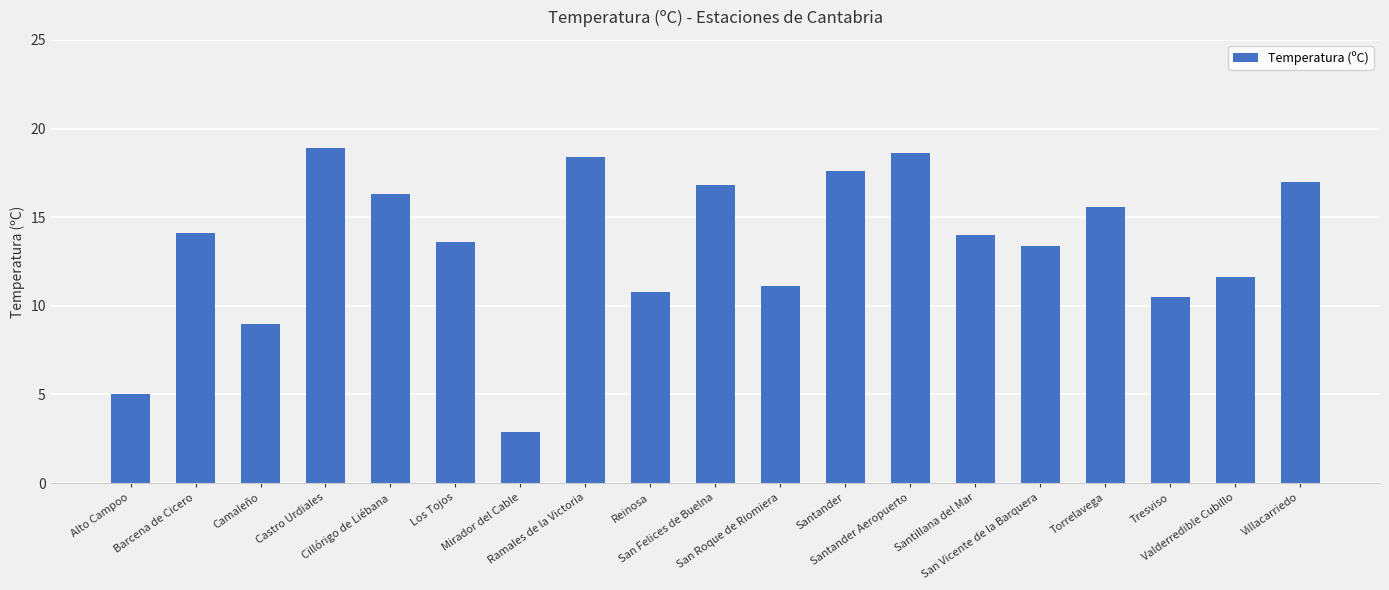

What is the minimum value shown in the chart?

2.9